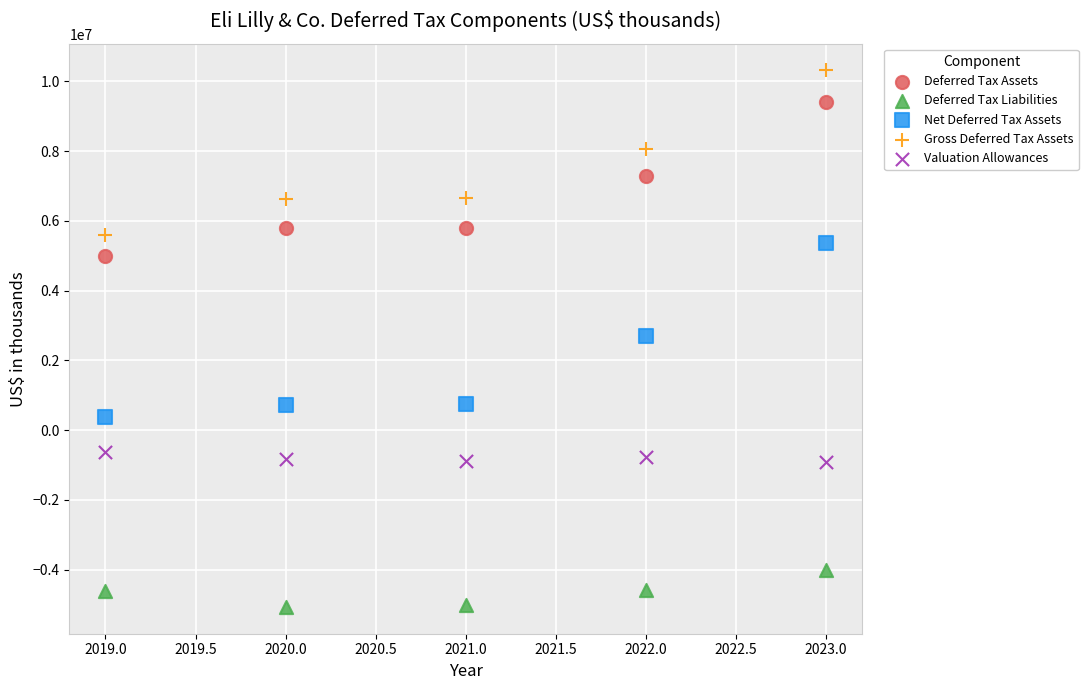

Which series contains the highest Y value?

Gross Deferred Tax Assets